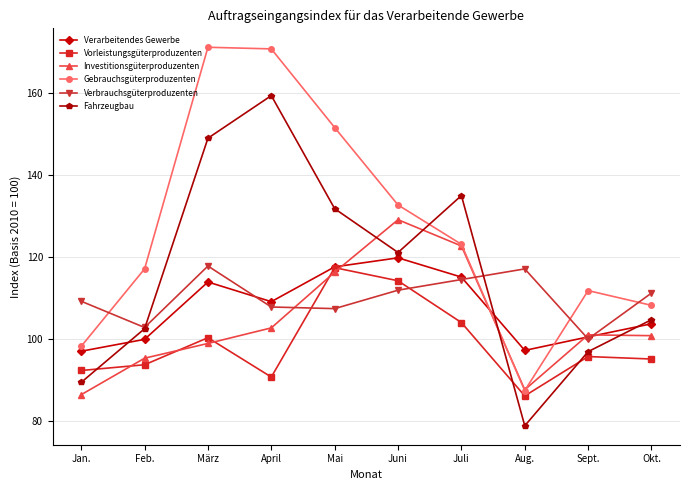

Which series ends up on top after the final intersection of Fahrzeugbau and Gebrauchsgüterproduzenten?

Gebrauchsgüterproduzenten